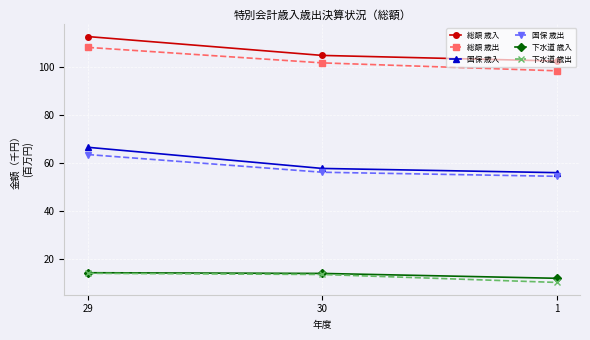

At how many categories does at least one series exceed 53?

3